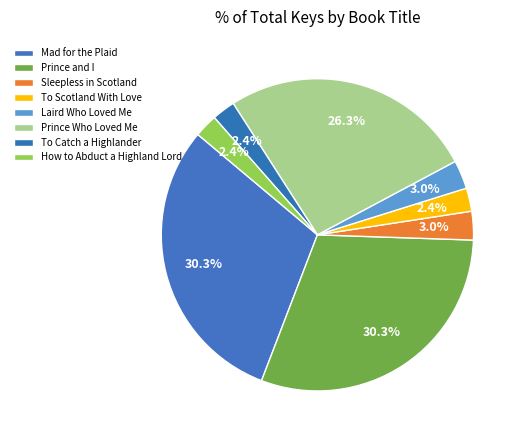

To the nearest percent, what percentage of the pie is Laird Who Loved Me?

3%